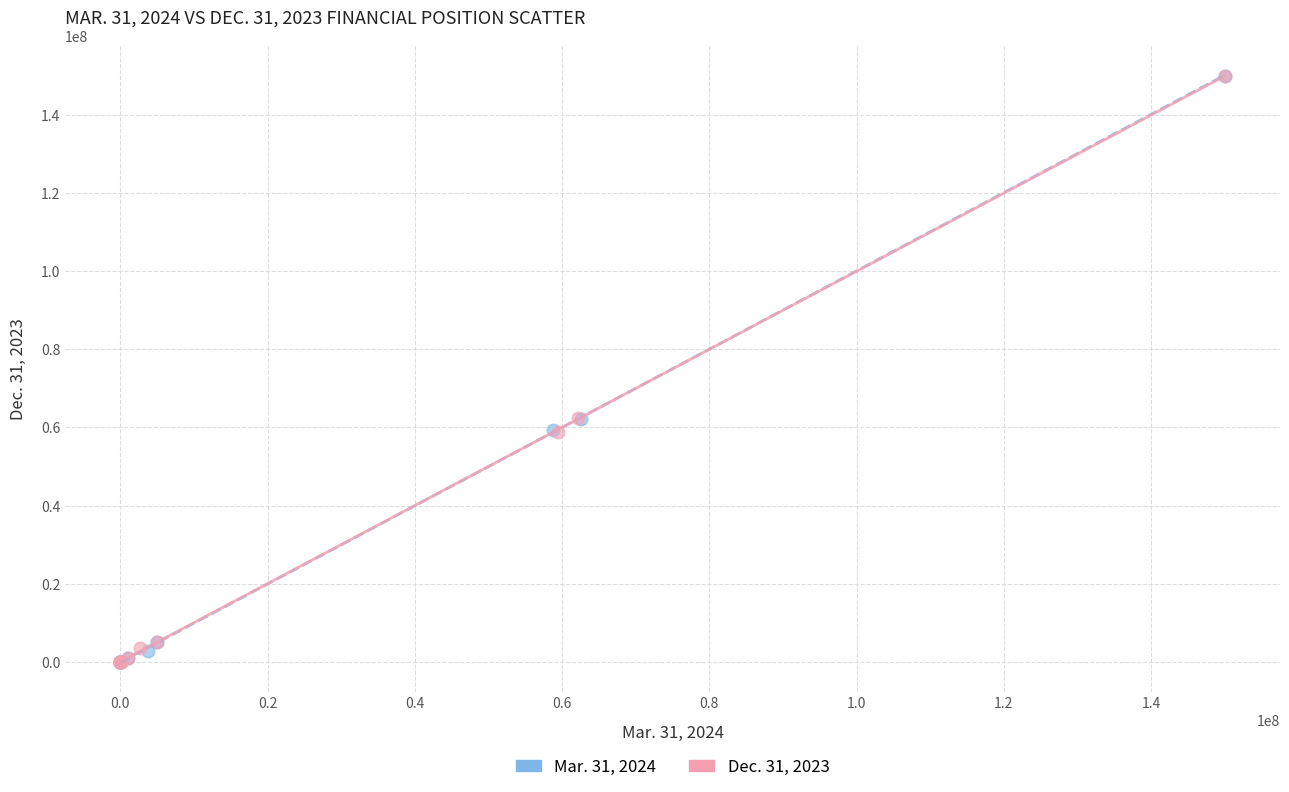

What are all the series names shown in the legend?

Mar. 31, 2024, Dec. 31, 2023